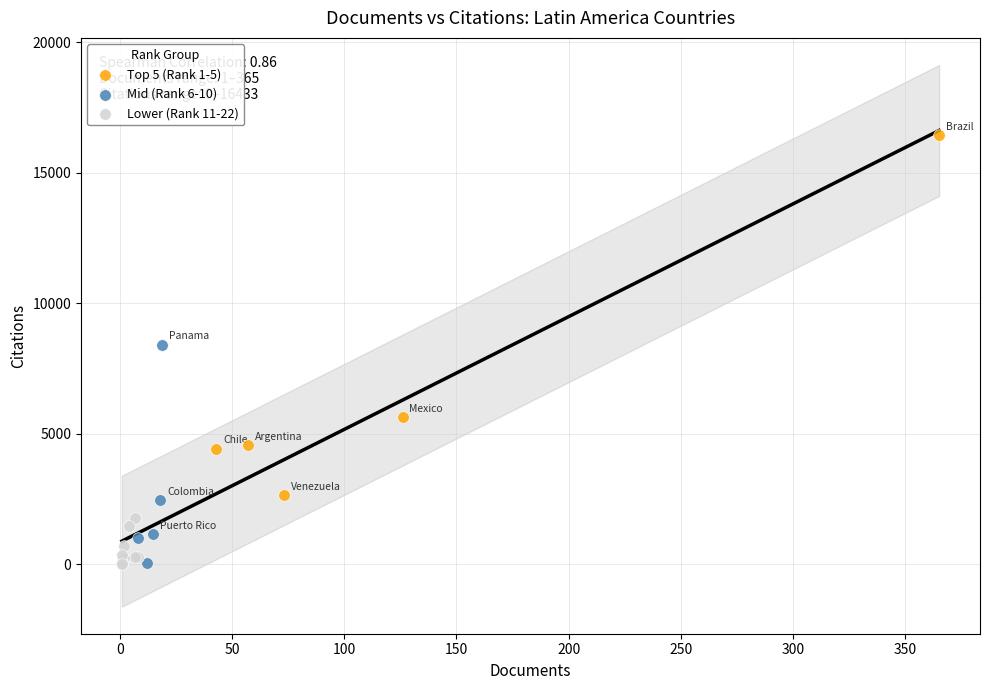

Which series reaches the maximum Y coordinate?

Top 5 (Rank 1-5)